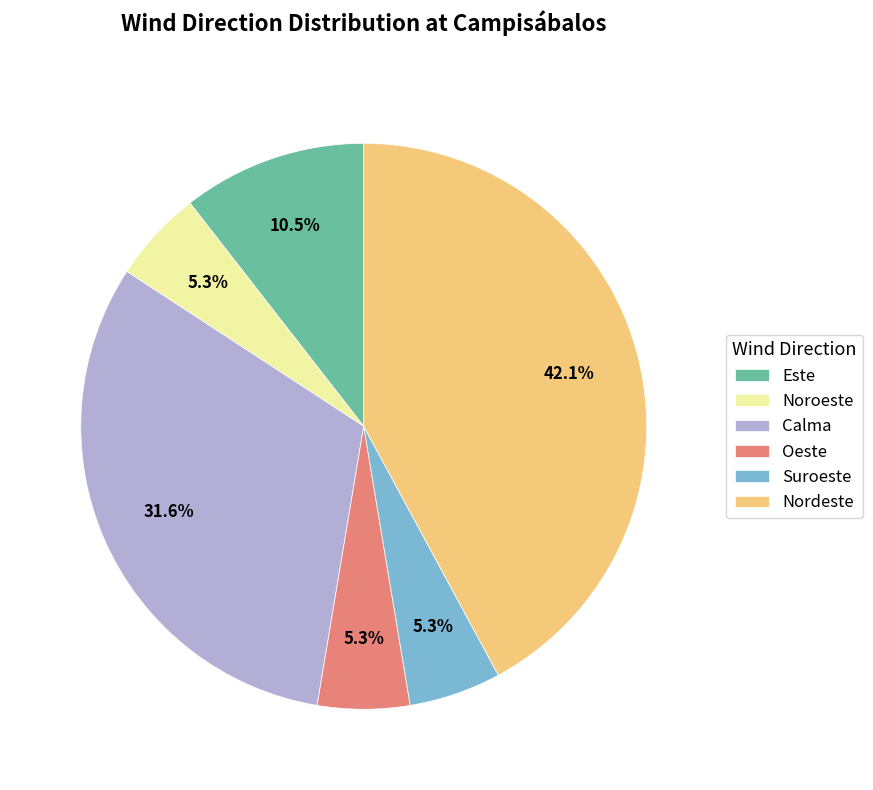

Which has a higher value, Calma or Oeste?

Calma